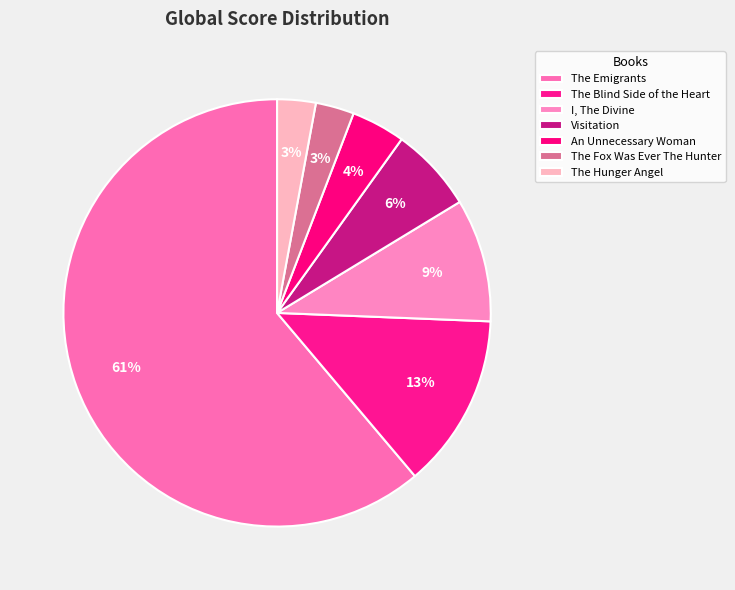

Does any single category account for the majority?

Yes